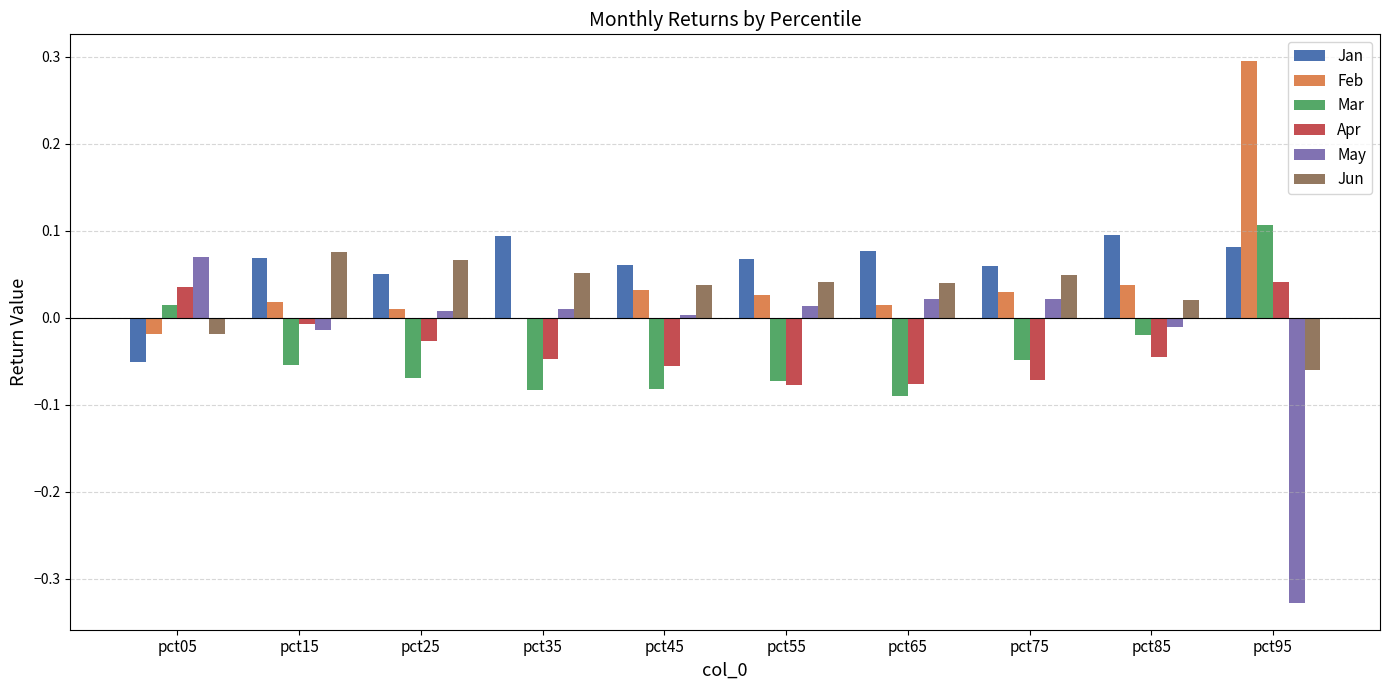

How many groups of bars are there?

10